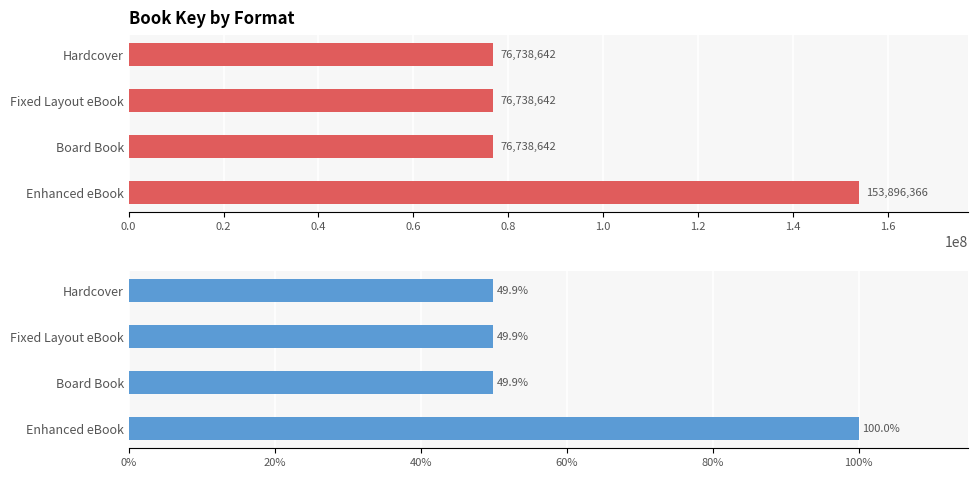

What are all the series names shown in the legend?

Key, Key %